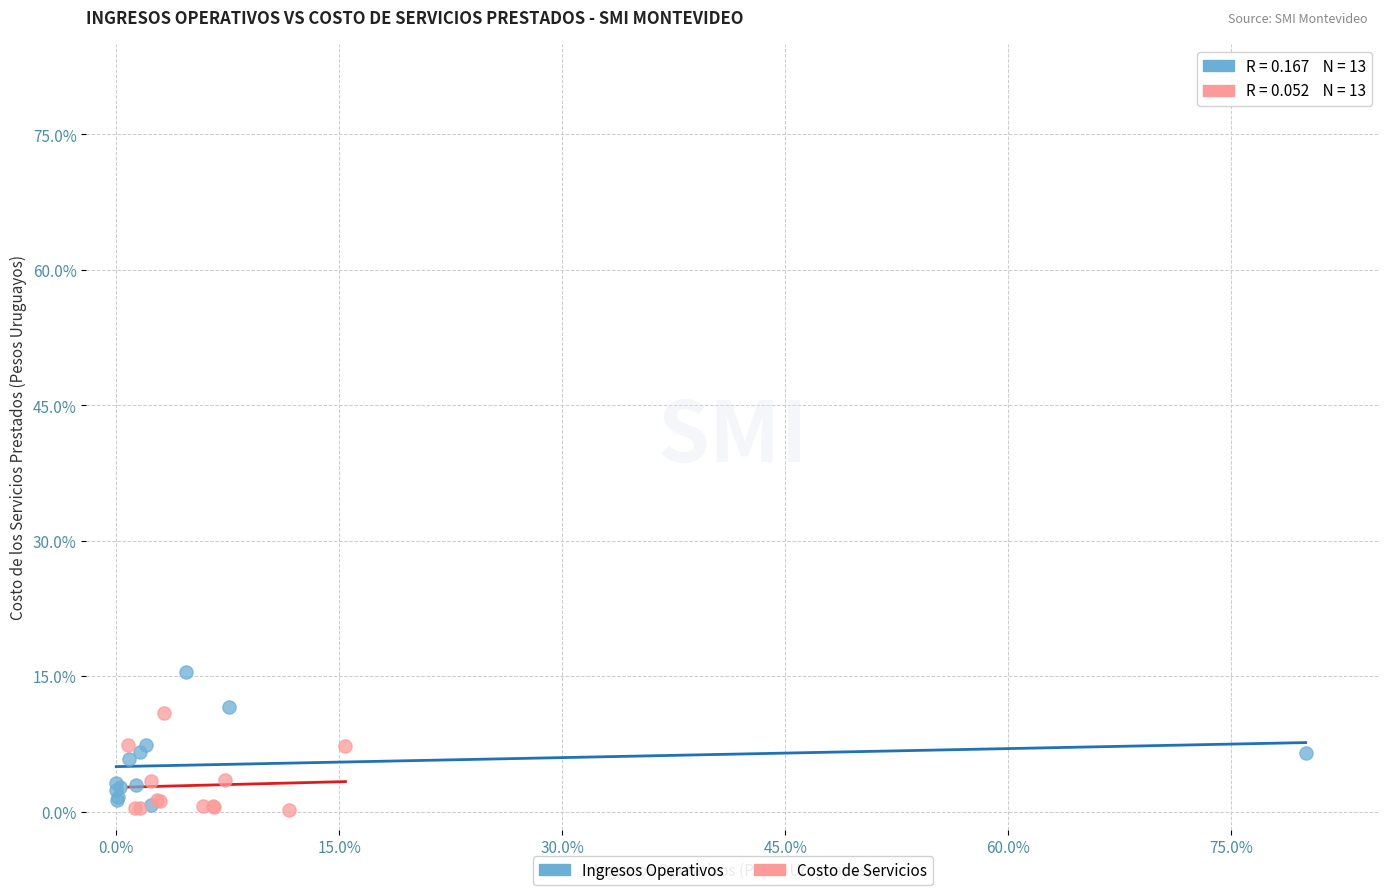

Which series has the largest Y range (max minus min)?

Ingresos Operativos